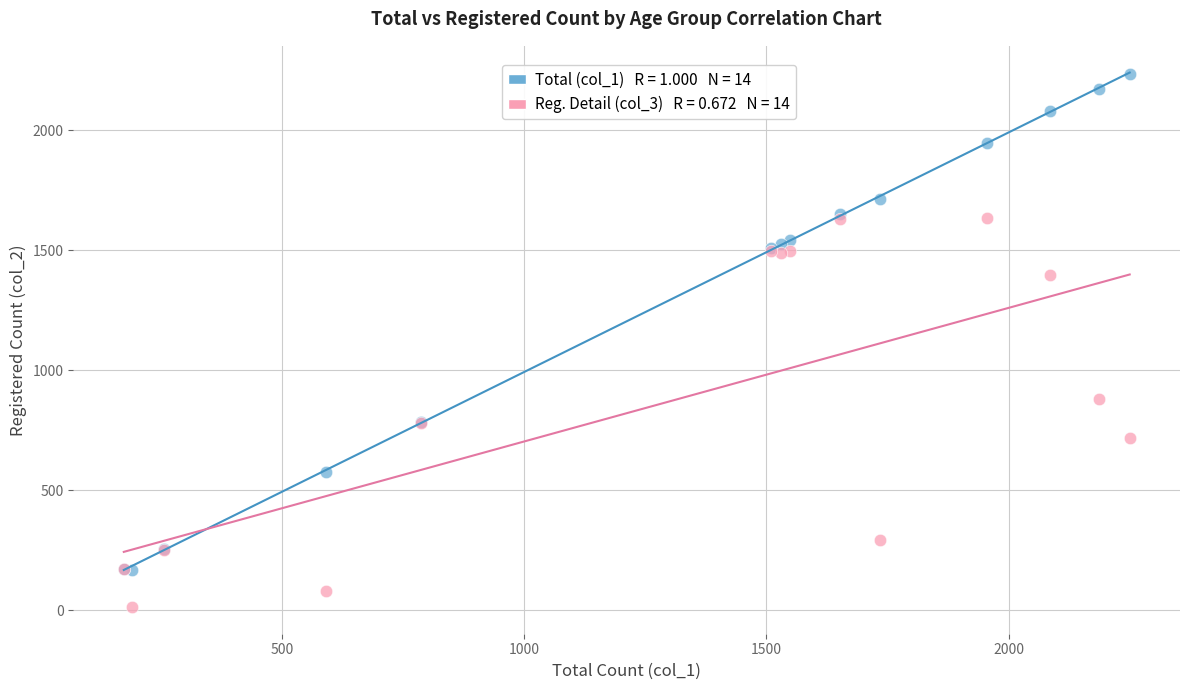

Across all series, what Y value is closest to 1123?

879